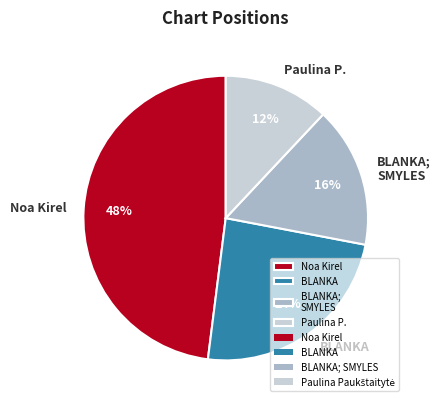

To the nearest percent, what is the difference between the largest and smallest slice percentages?

36%